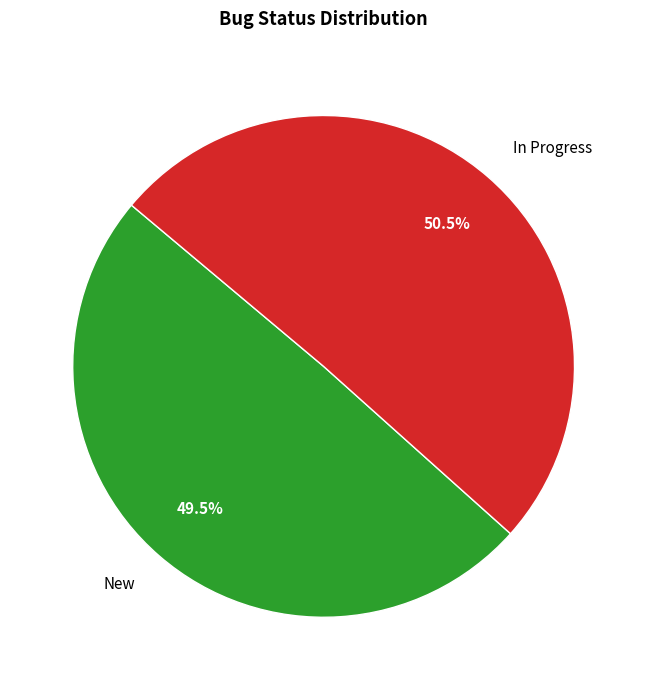

Combined, what portion of the pie is New and In Progress?

100.0%